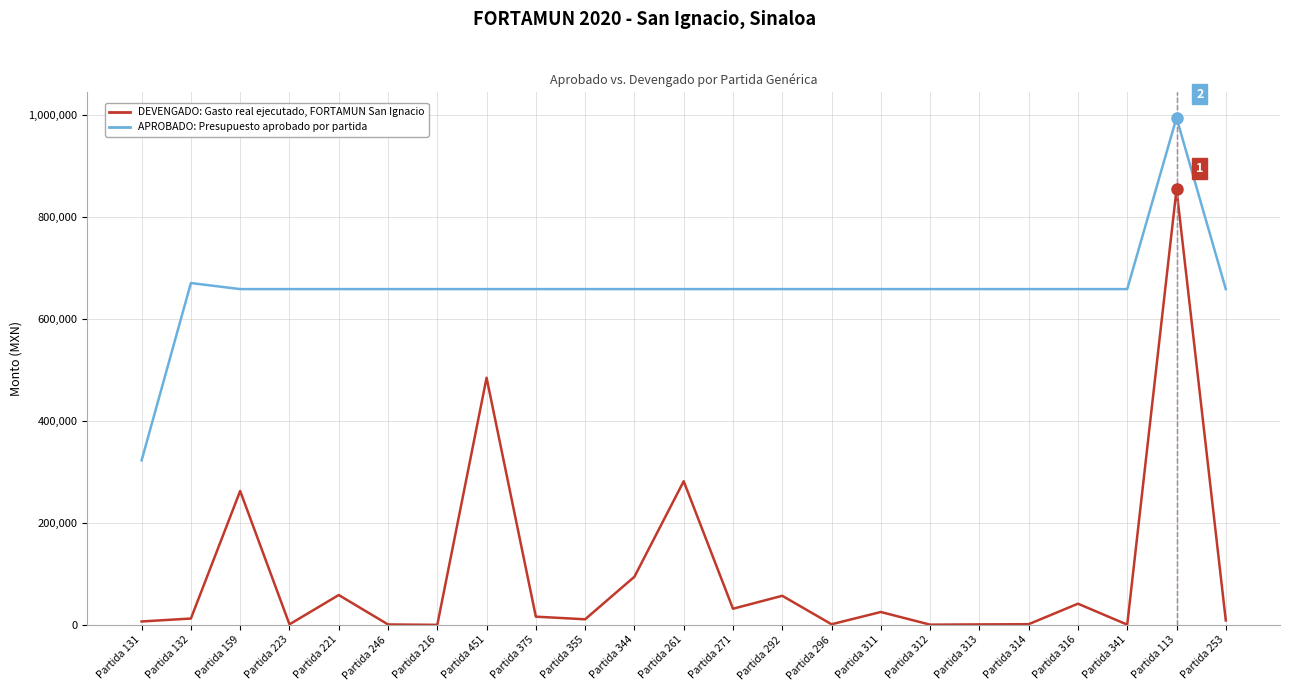

Which category has the highest value across all series?

Partida 113